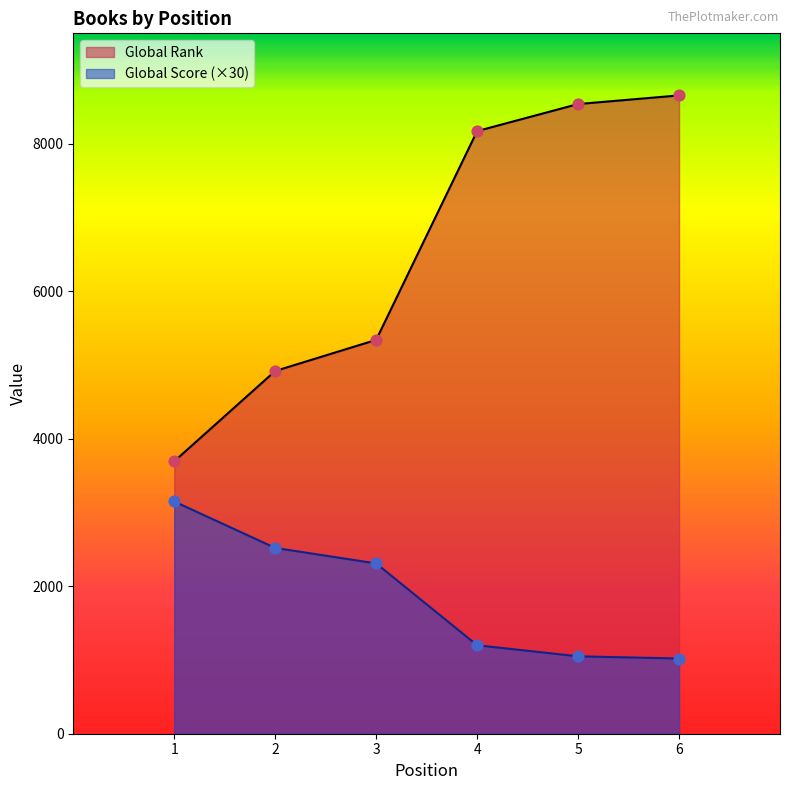

Which series has the largest total across all categories?

Global Rank